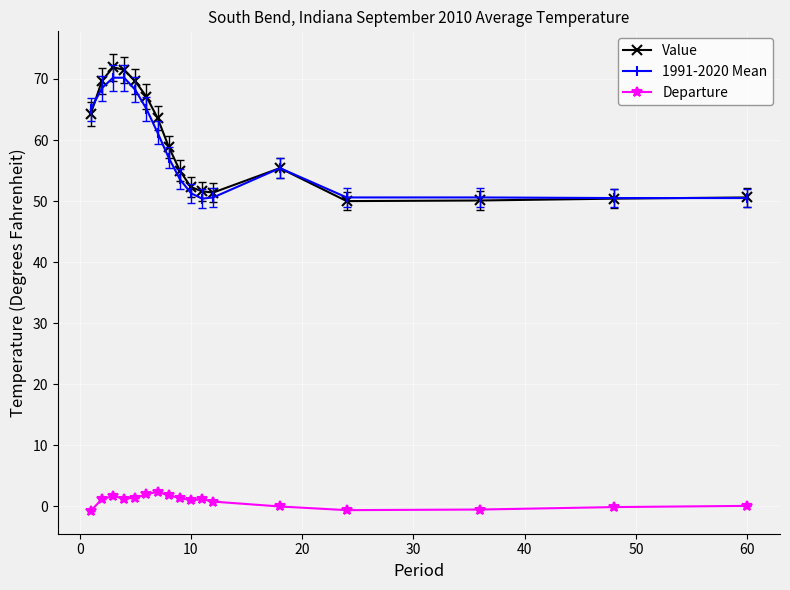

At how many categories does at least one series exceed 28?

17